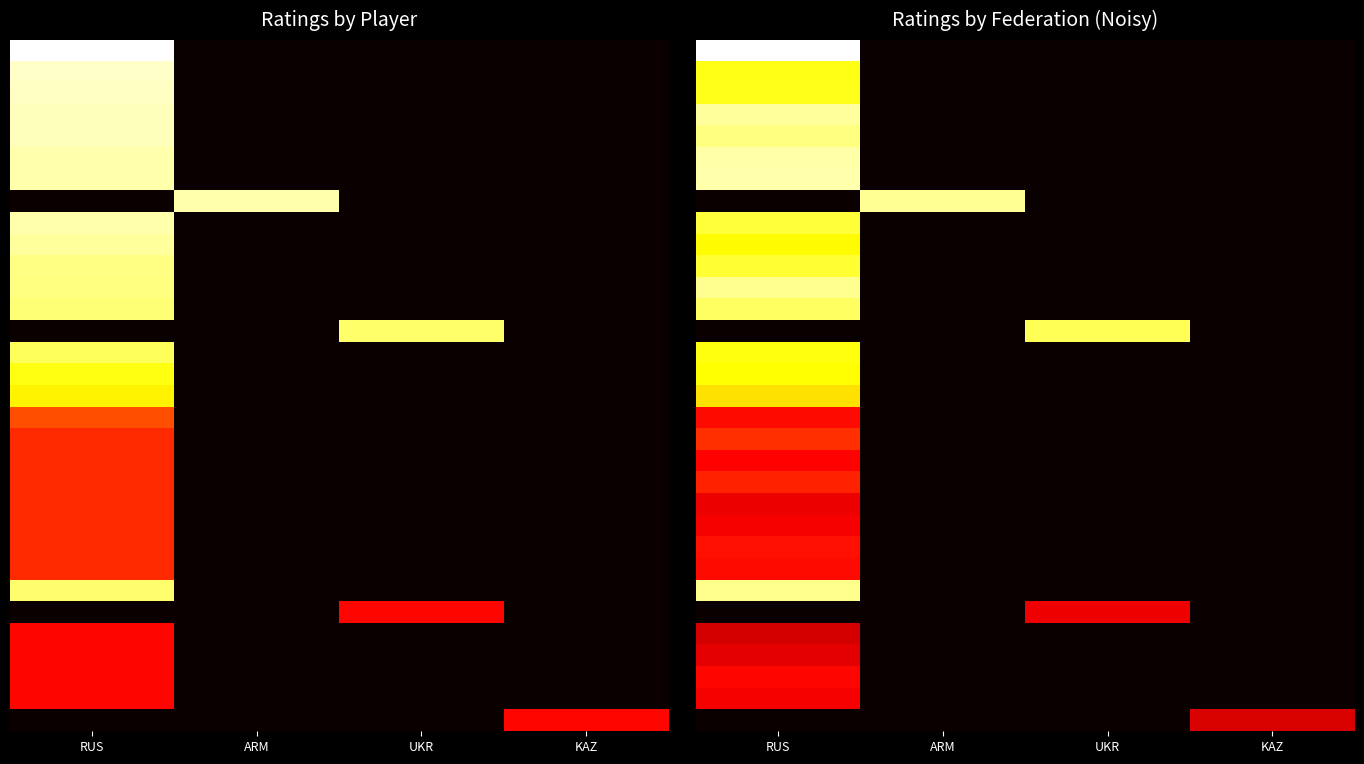

Between RUS and ARM, which is larger?

RUS